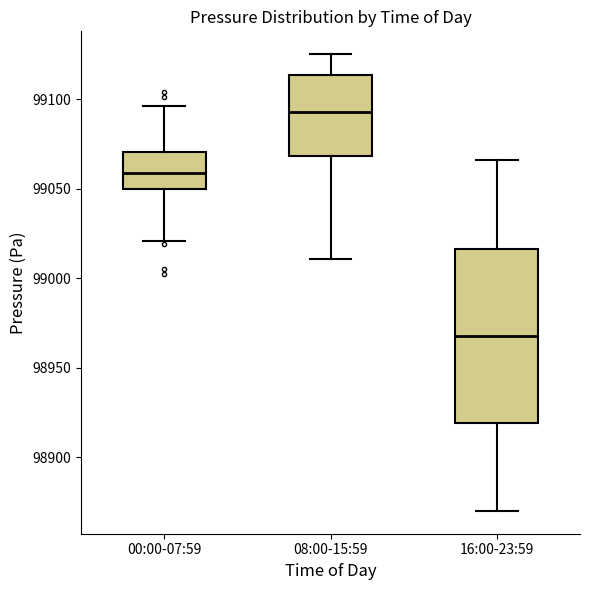

Where is the lower edge of the box for 08:00-15:59 on the y-axis? The values are not printed on the chart, so give them approximately, as read against the axis.

99070